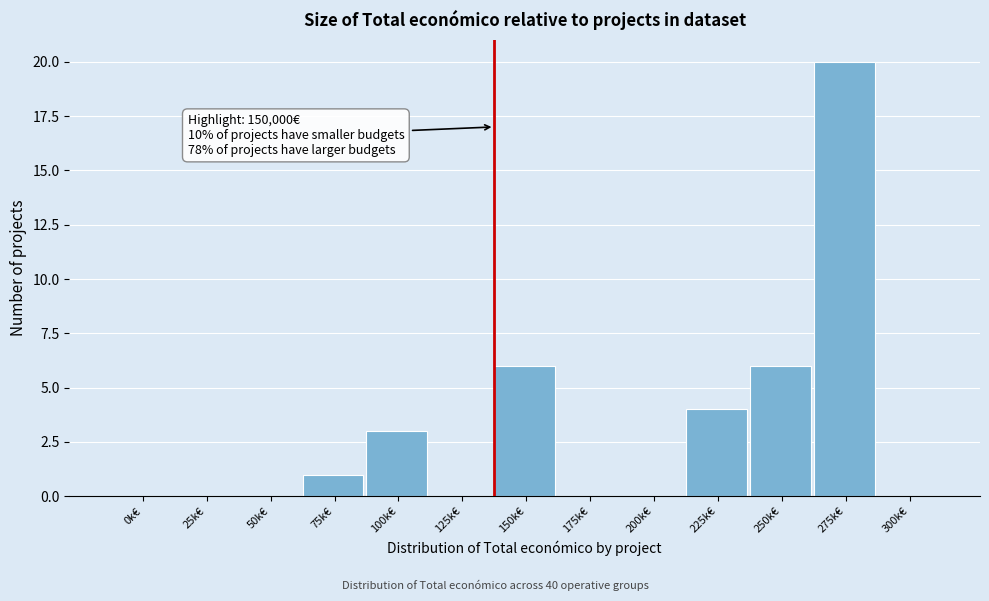

Reading left to right, what are all the values shown in this chart?

0k€=0	25k€=0	50k€=0	75k€=1	100k€=3	125k€=0	150k€=6	175k€=0	200k€=0	225k€=4	250k€=6	275k€=20	300k€=0